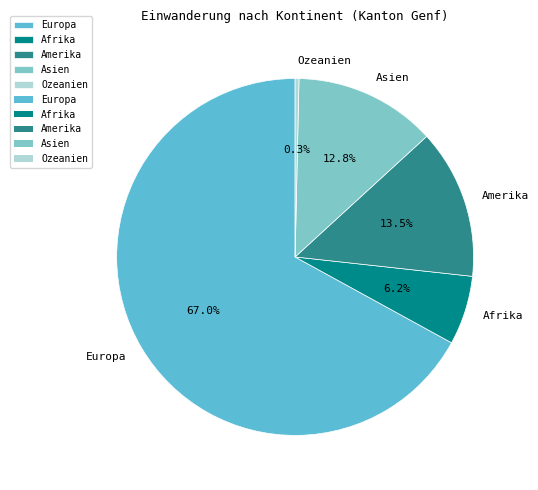

What portion of the pie excludes Amerika?

86.5%